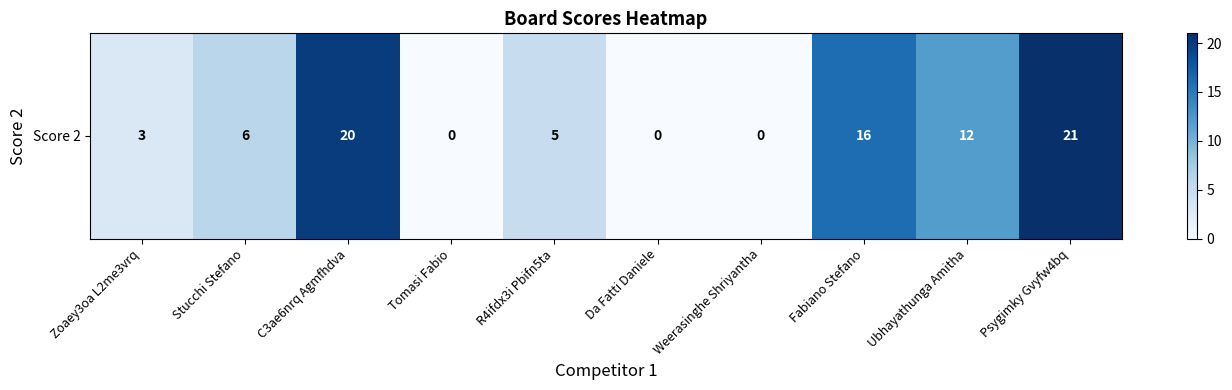

At which label is the value closest to 10?

Ubhayathunga Amitha